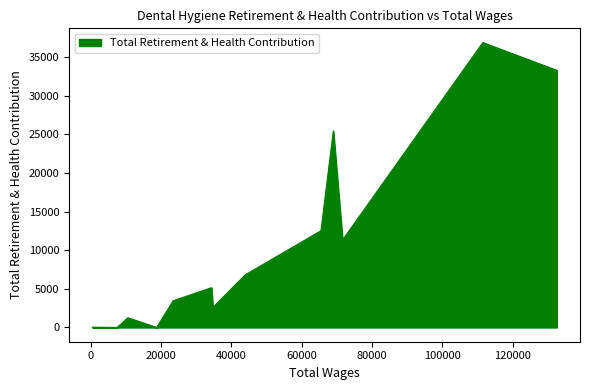

What is the difference between the maximum and minimum values?

36861